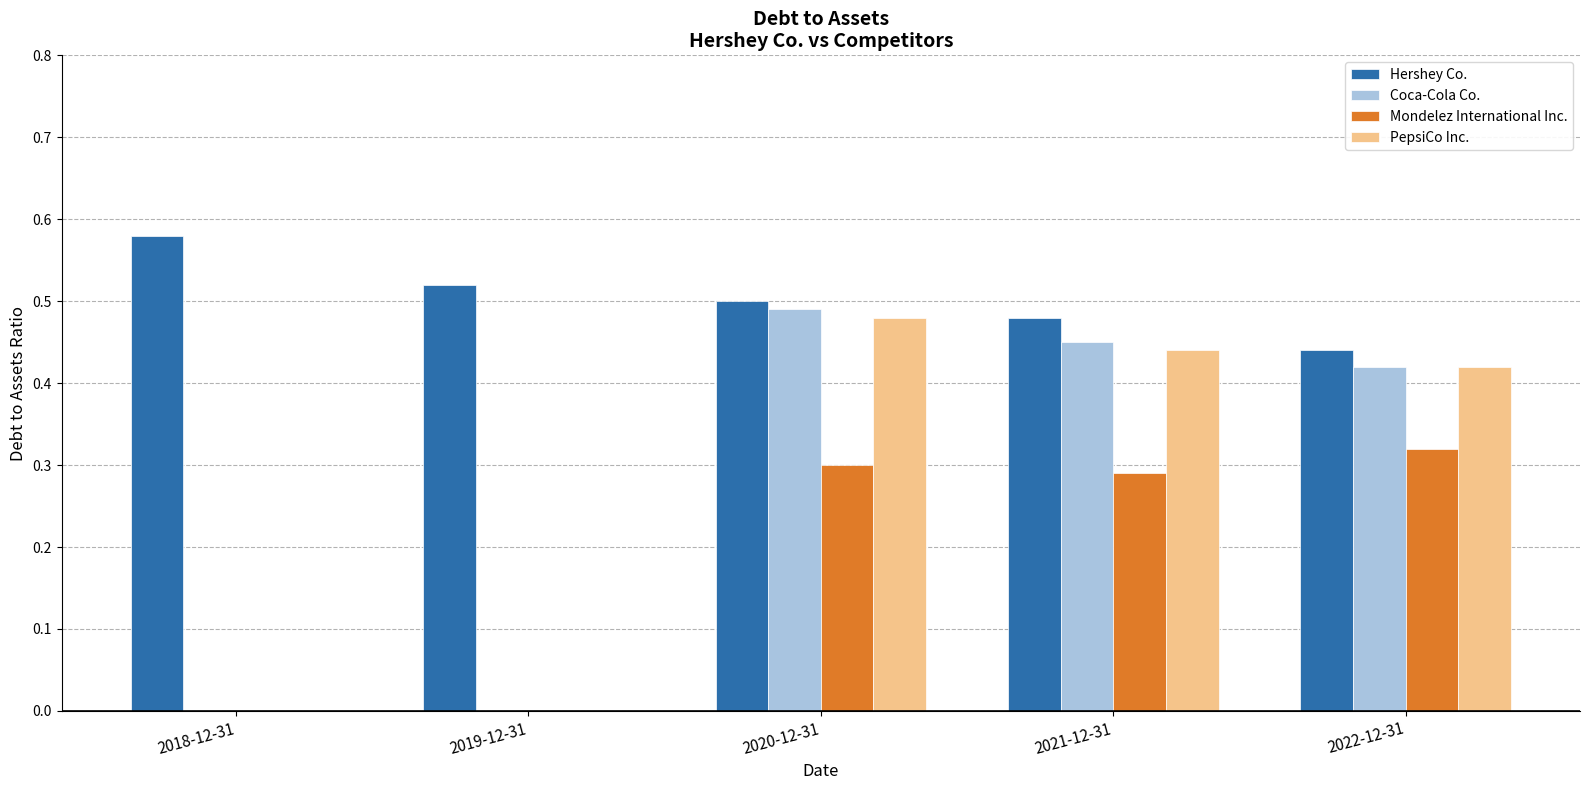

The PepsiCo Inc. series shows 0.0 at 2018-12-31. True or false?

True